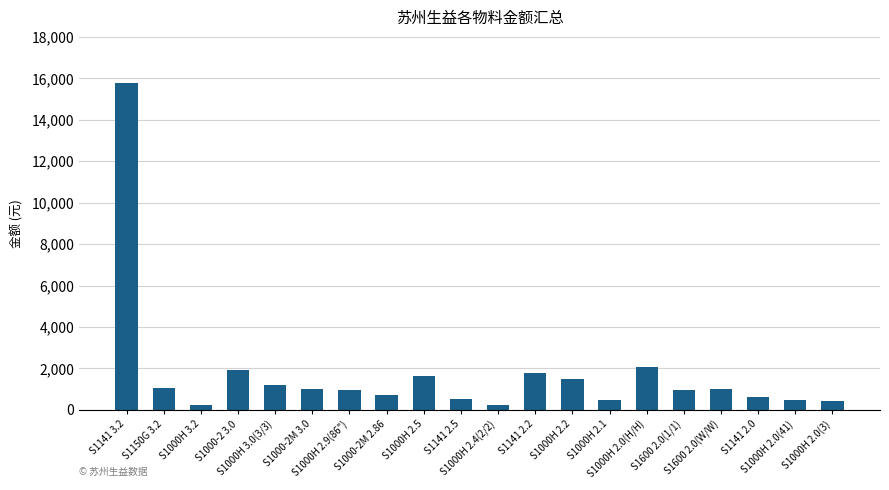

How many distinct data groups are displayed?

1